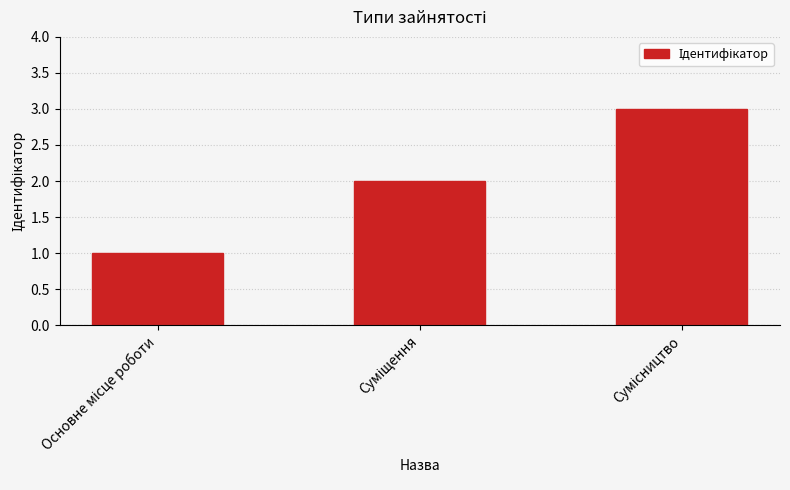

What is the maximum value shown in the chart?

3